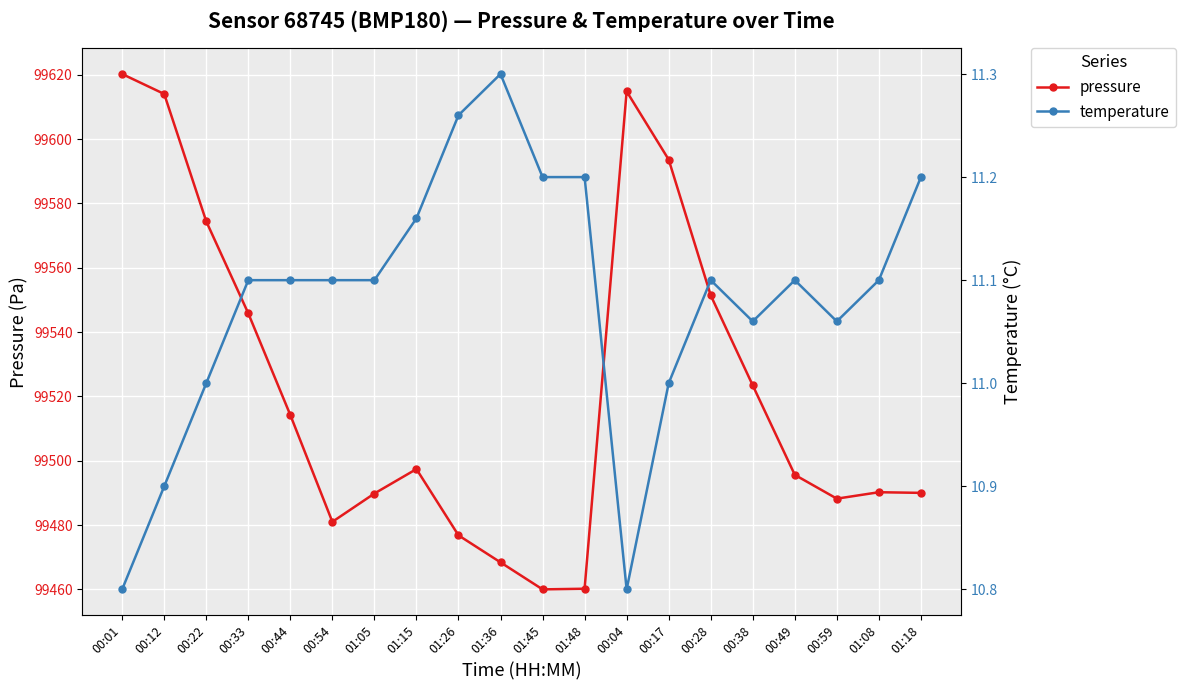

At how many categories does at least one series exceed 90075?

20